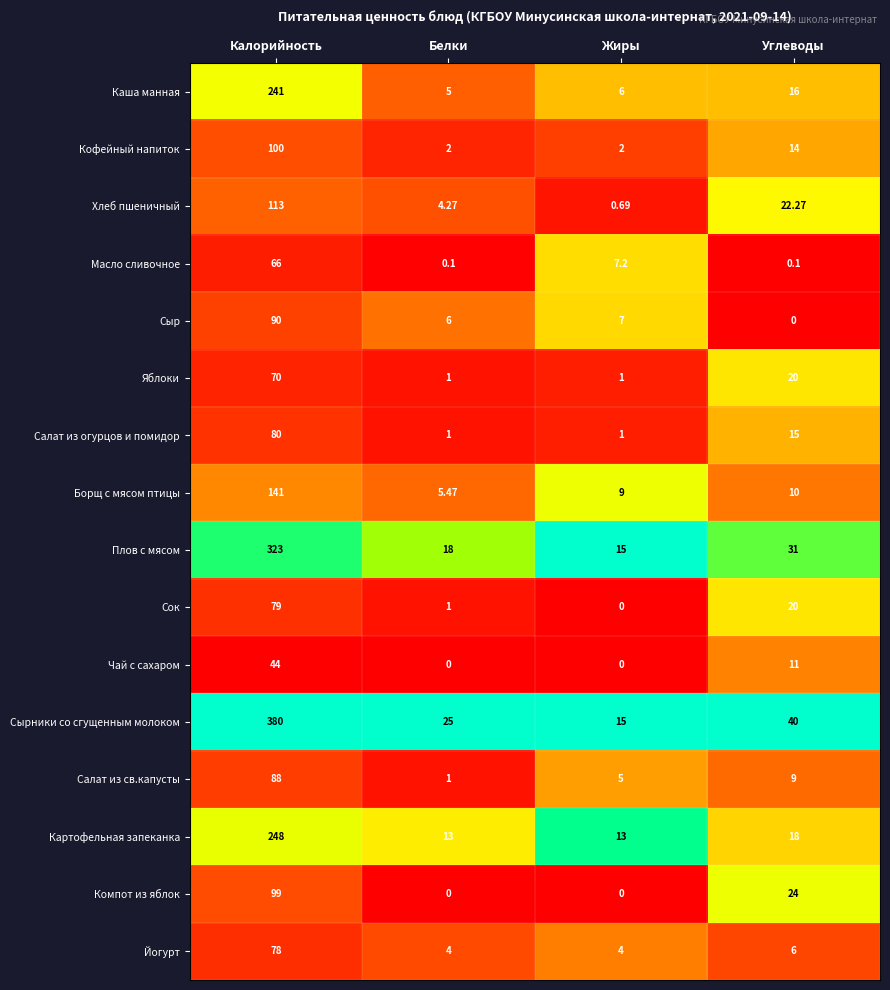

Which label corresponds to the largest value in the chart?

Калорийность